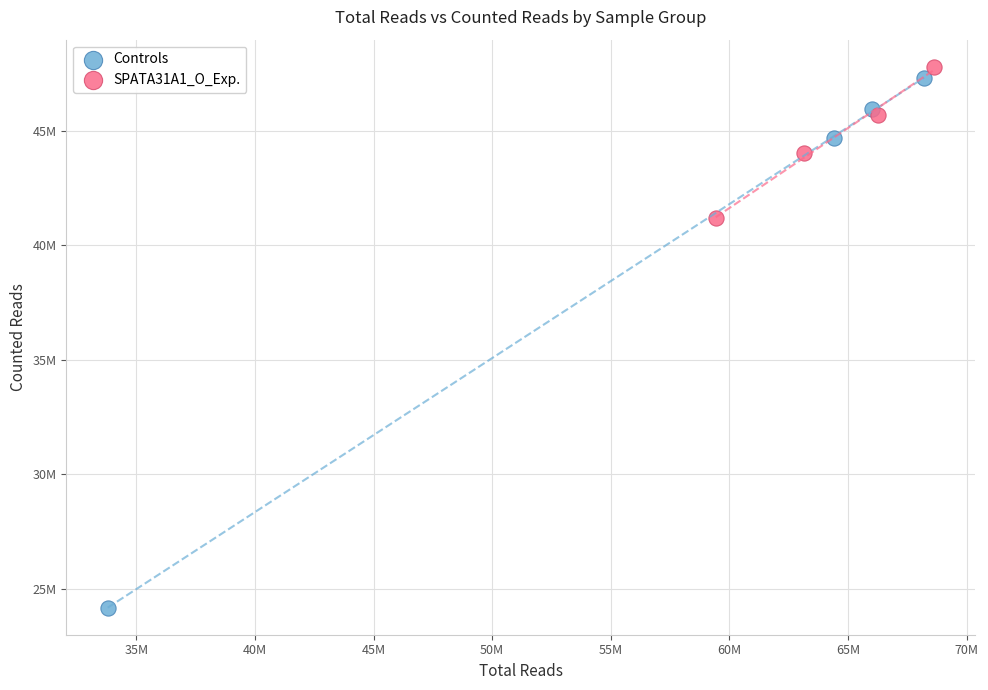

What are all the series names shown in the legend?

Controls, SPATA31A1_O_Exp.